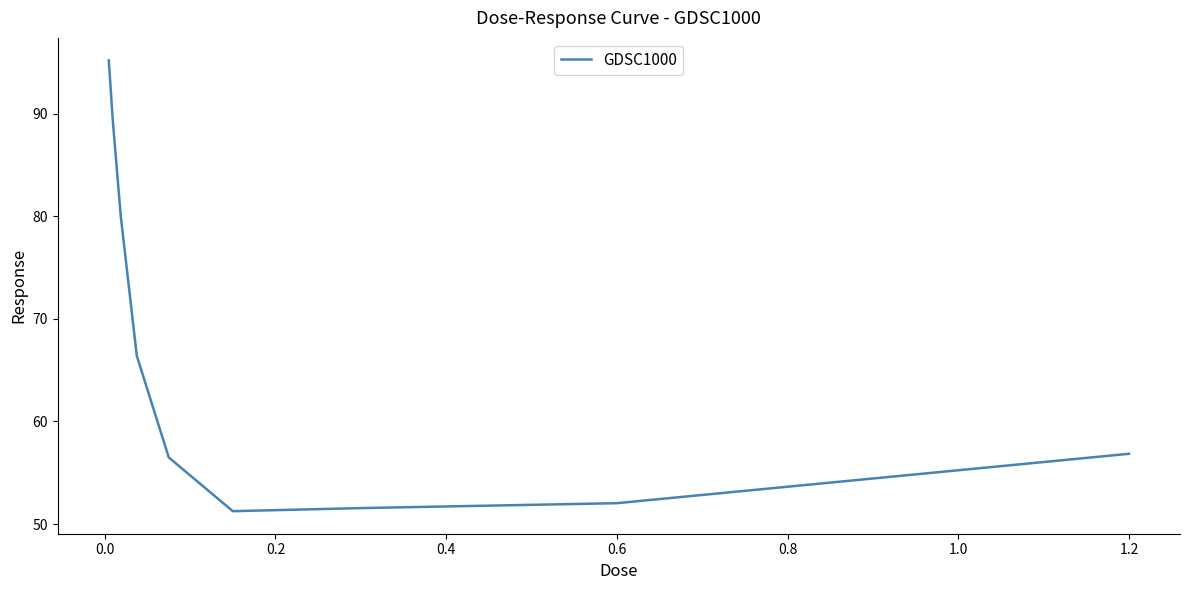

What is the difference between the maximum and minimum values?

43.9